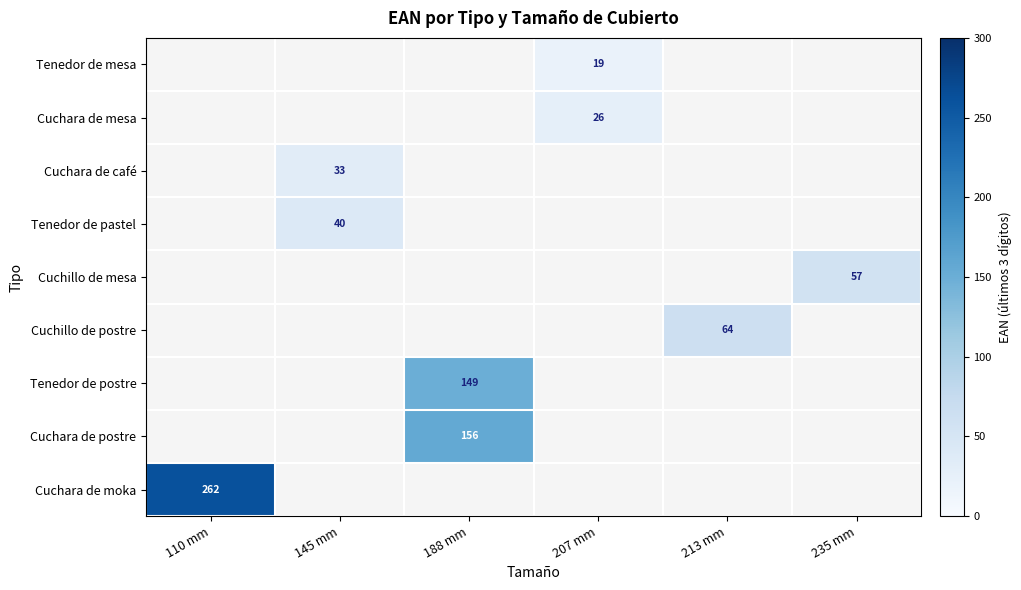

The value of Tenedor de pastel at 145 mm is 19.8. True or false?

False